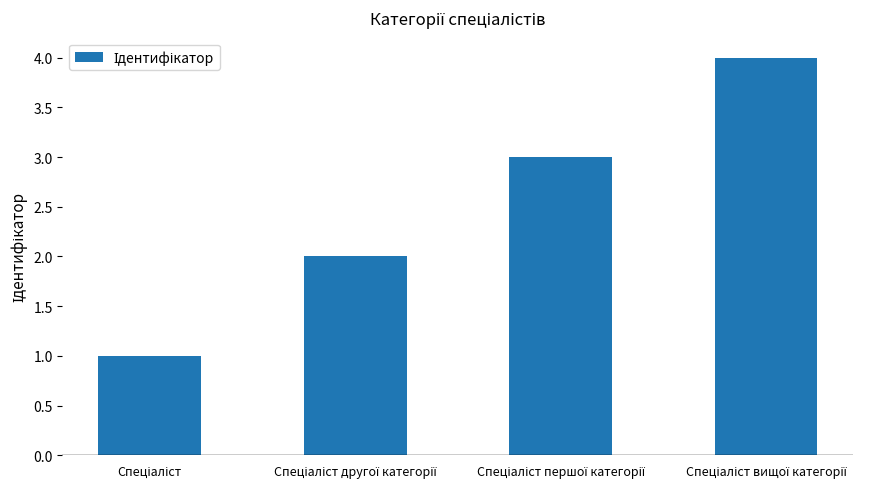

What is the maximum value shown in the chart?

4